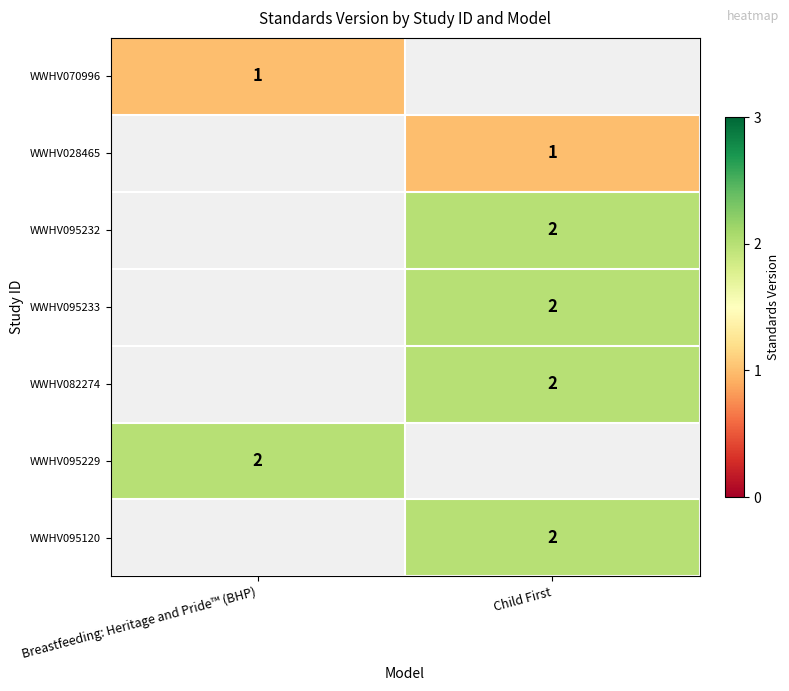

True or false: WWHV028465 has a value of 0.3 at Child First.

False